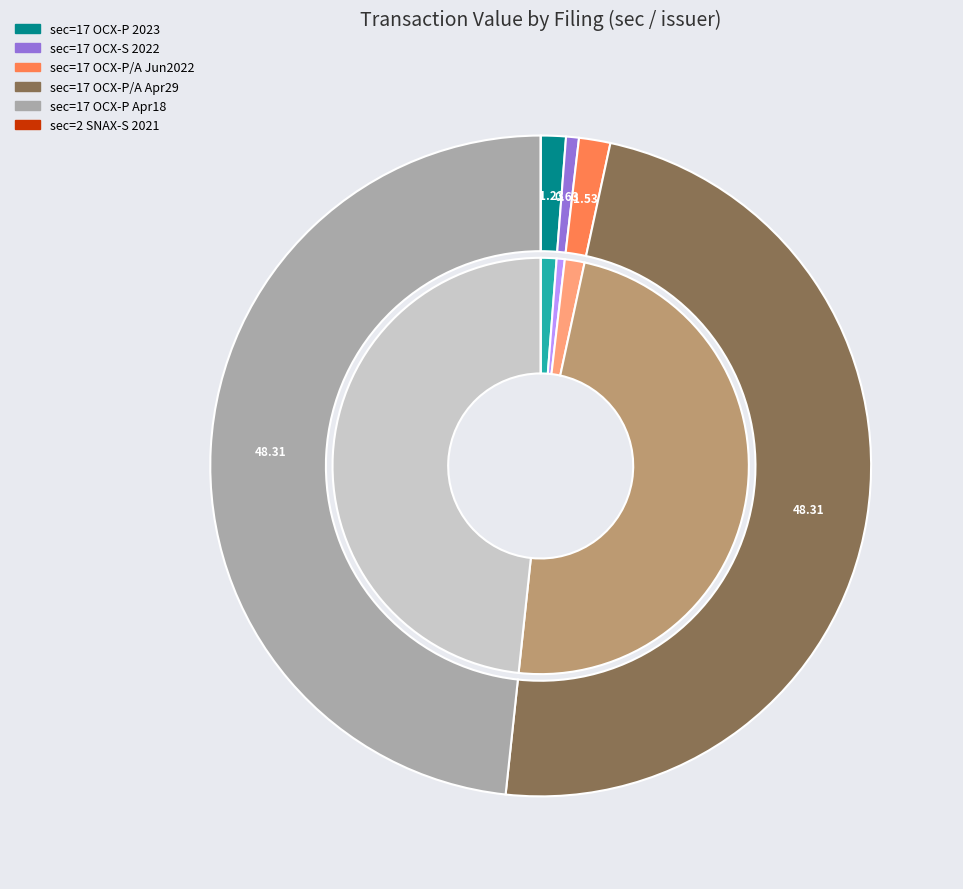

To the nearest percent, what is the combined percentage of sec=17 (OCX-P/A 2022-04-29) and sec=17 (OCX-P/A 2022-06)?

50%